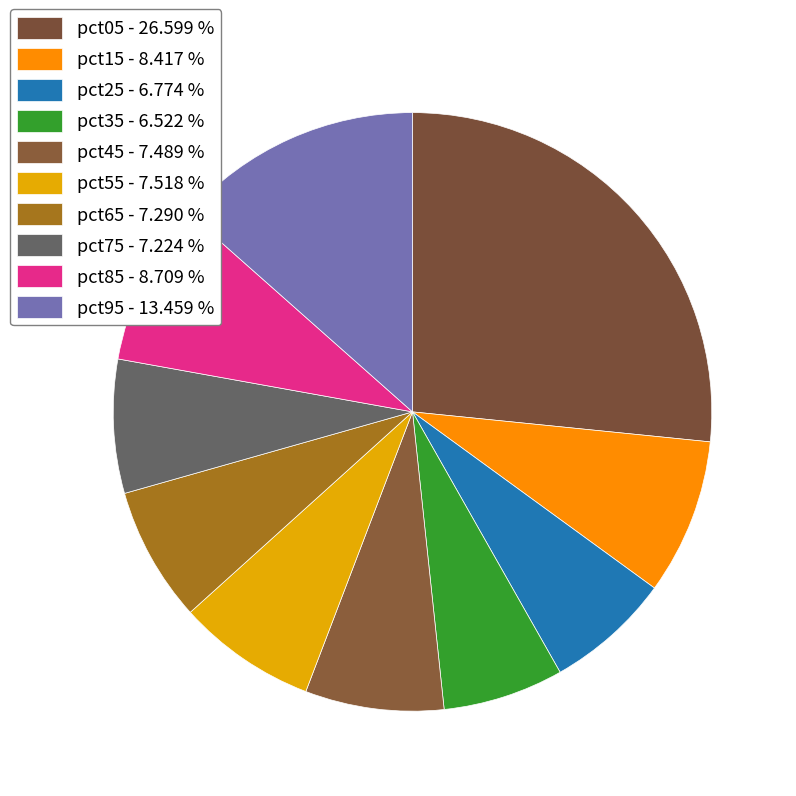

Is it true that pct05 is 14% of the pie?

False